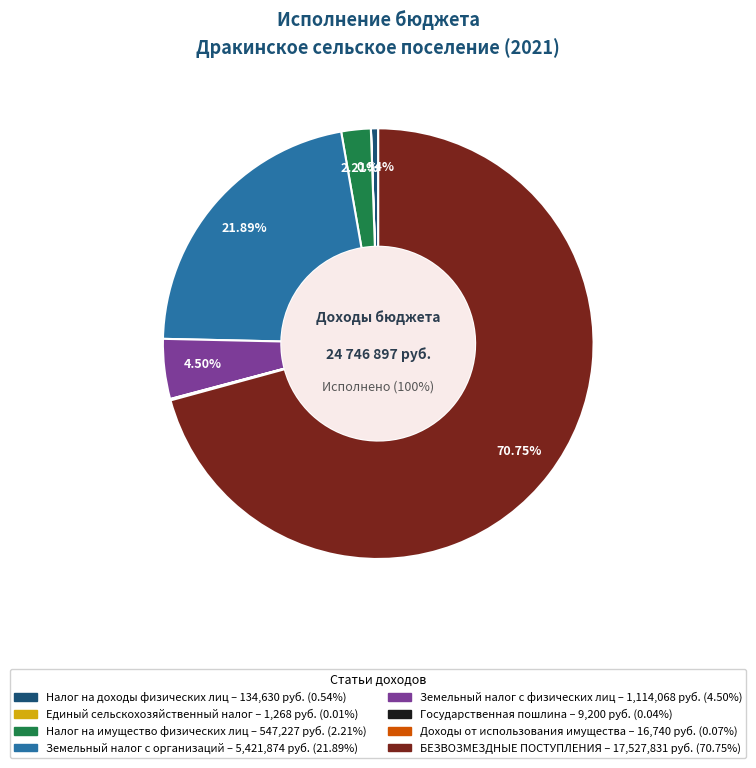

Count the number of slices in the pie.

8